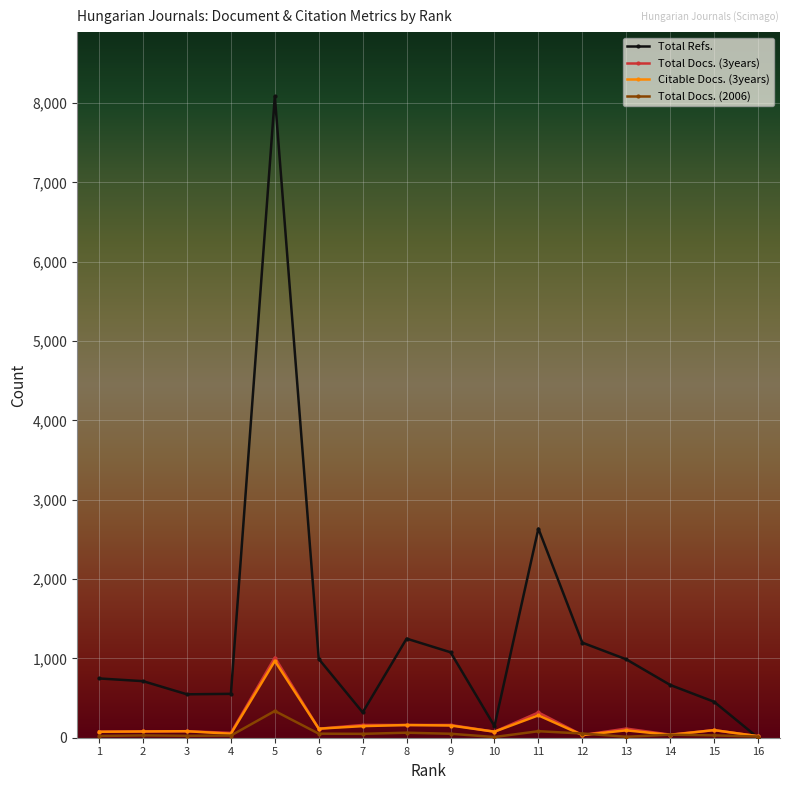

Between 11 and 16, which series saw the biggest shift?

Total Refs.